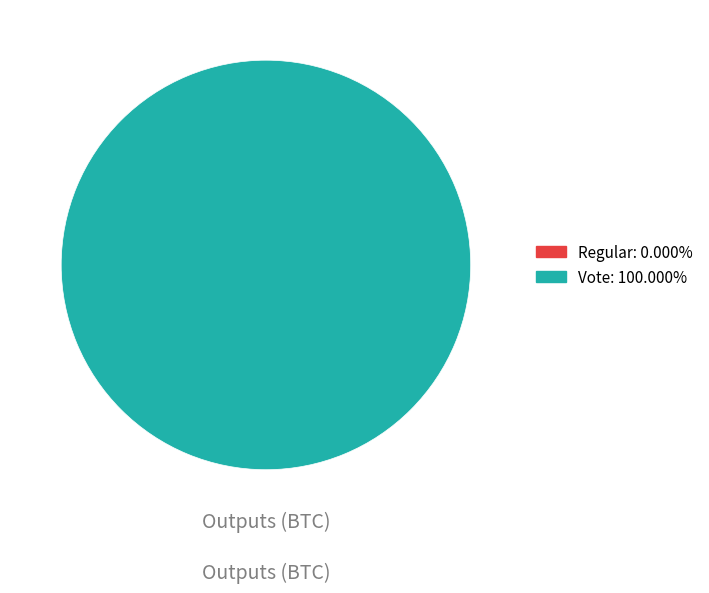

Combined, do Vote and Regular account for over 50%?

Yes